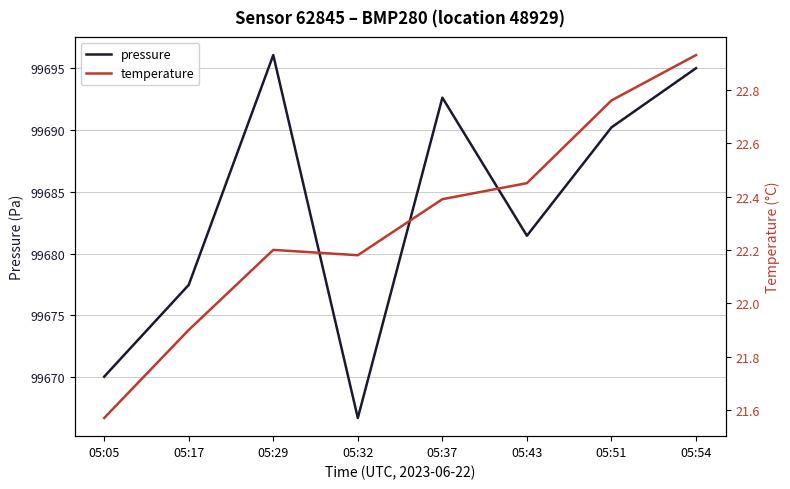

What is the sum of all pressure values?

797469.5